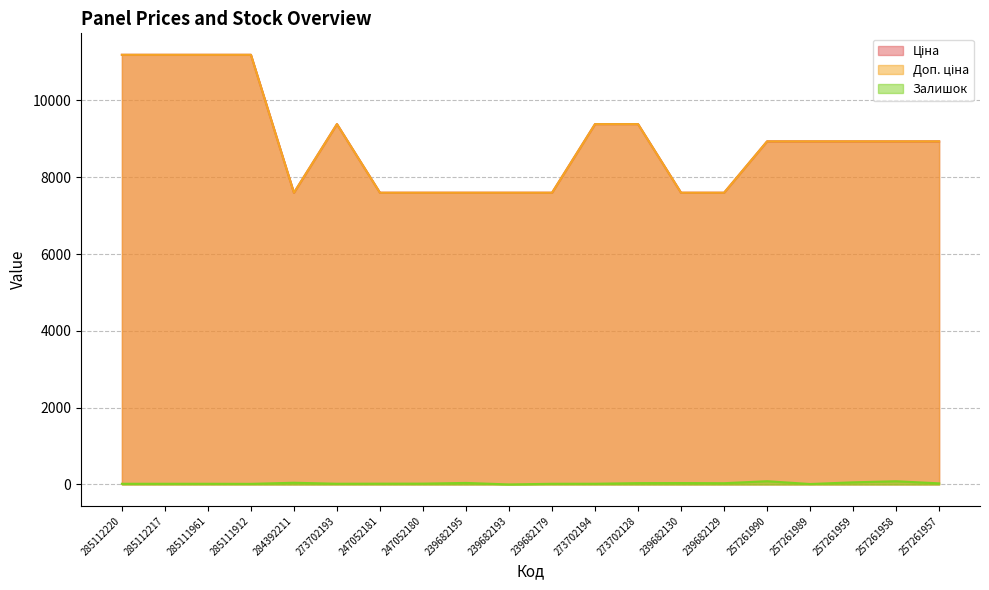

Reading left to right, what are all the values shown in this chart?

Ціна: 11188.2	11188.2	11188.2	11188.2	7596.5	9384.0	7596.5	7596.5	7596.5	7596.5	7596.5	9384.0	9384.0	7596.5	7596.5	8934.1	8934.1	8934.1	8934.1	8934.1
Доп. ціна: 11188.2	11188.2	11188.2	11188.2	7596.5	9384.0	7596.5	7596.5	7596.5	7596.5	7596.5	9384.0	9384.0	7596.5	7596.5	8934.1	8934.1	8934.1	8934.1	8934.1
Залишок: 17.0	17.0	17.0	15.0	44.0	18.0	20.0	21.0	39.0	0.0	17.0	18.0	34.0	36.0	32.0	84.0	11.0	55.0	83.0	28.0